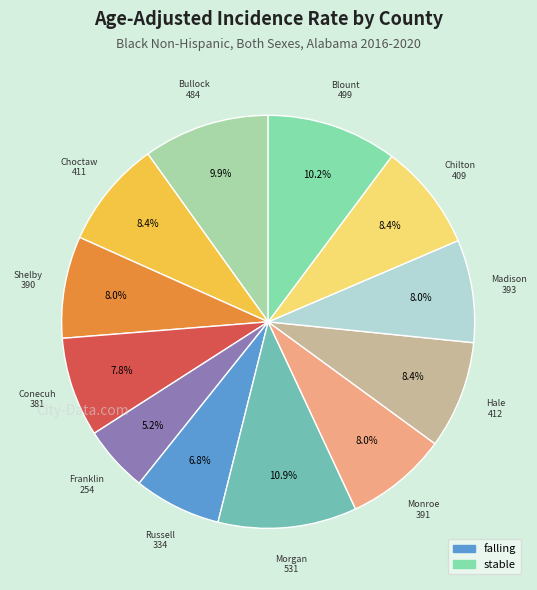

Count the number of slices in the pie.

12